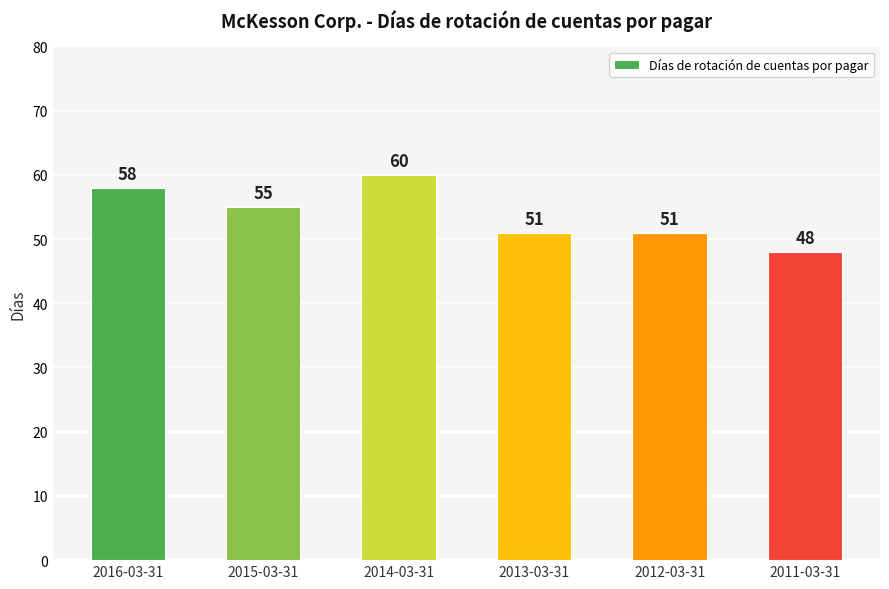

What is the ratio of the value at 2011-03-31 to the value at 2013-03-31?

0.9